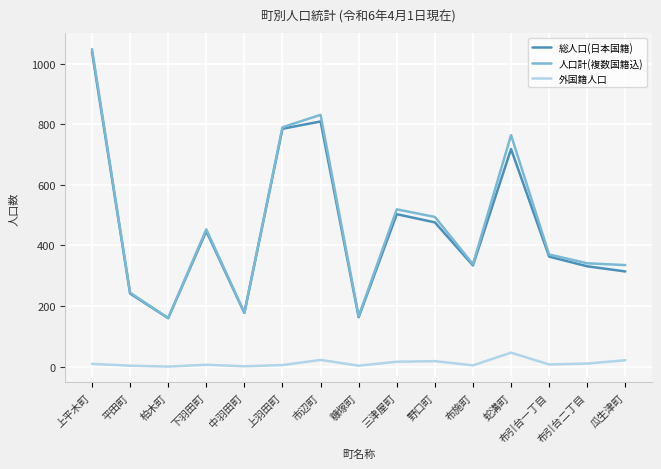

True or false: 総人口(日本国籍) and 外国籍人口 cross at least once.

False